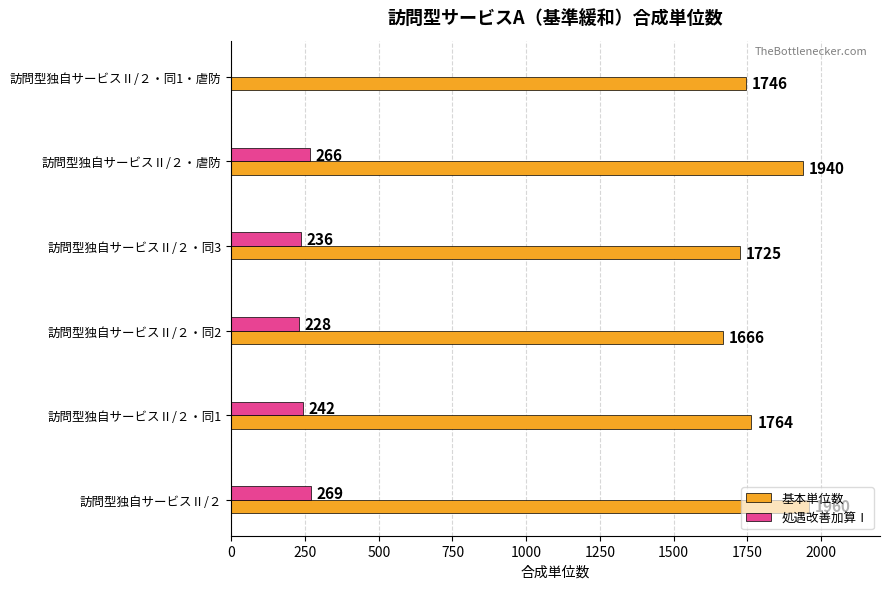

Which series has the largest total across all categories?

基本単位数